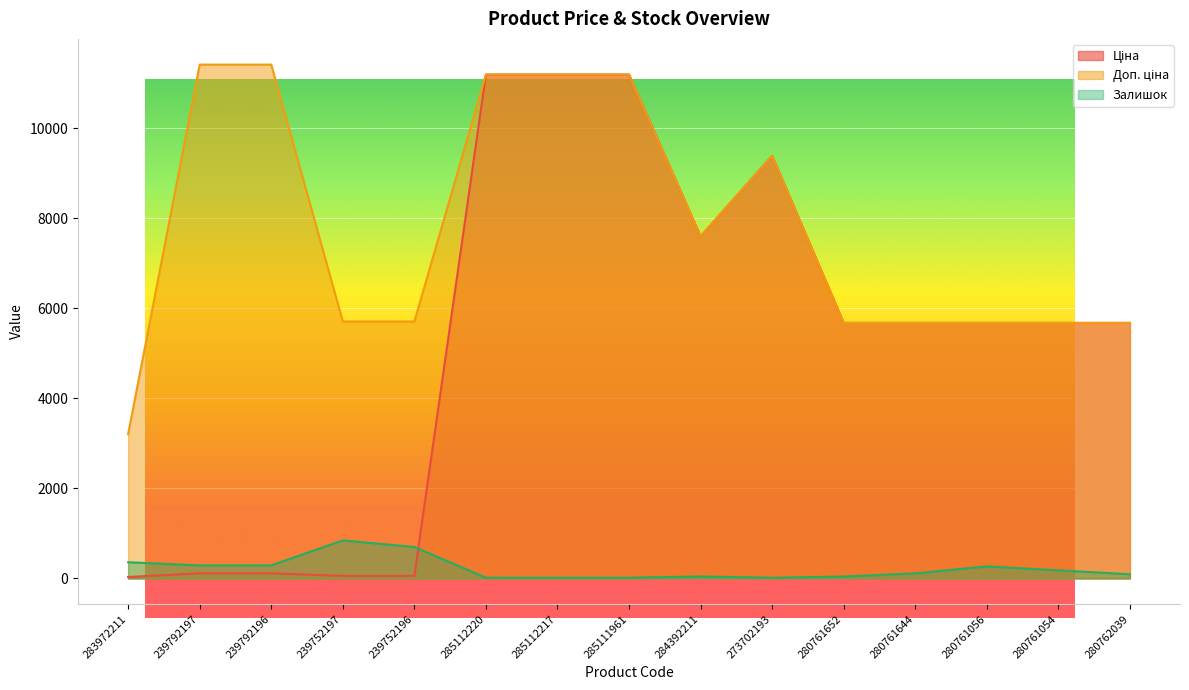

True or false: Ціна and Доп. ціна intersect in this chart.

False